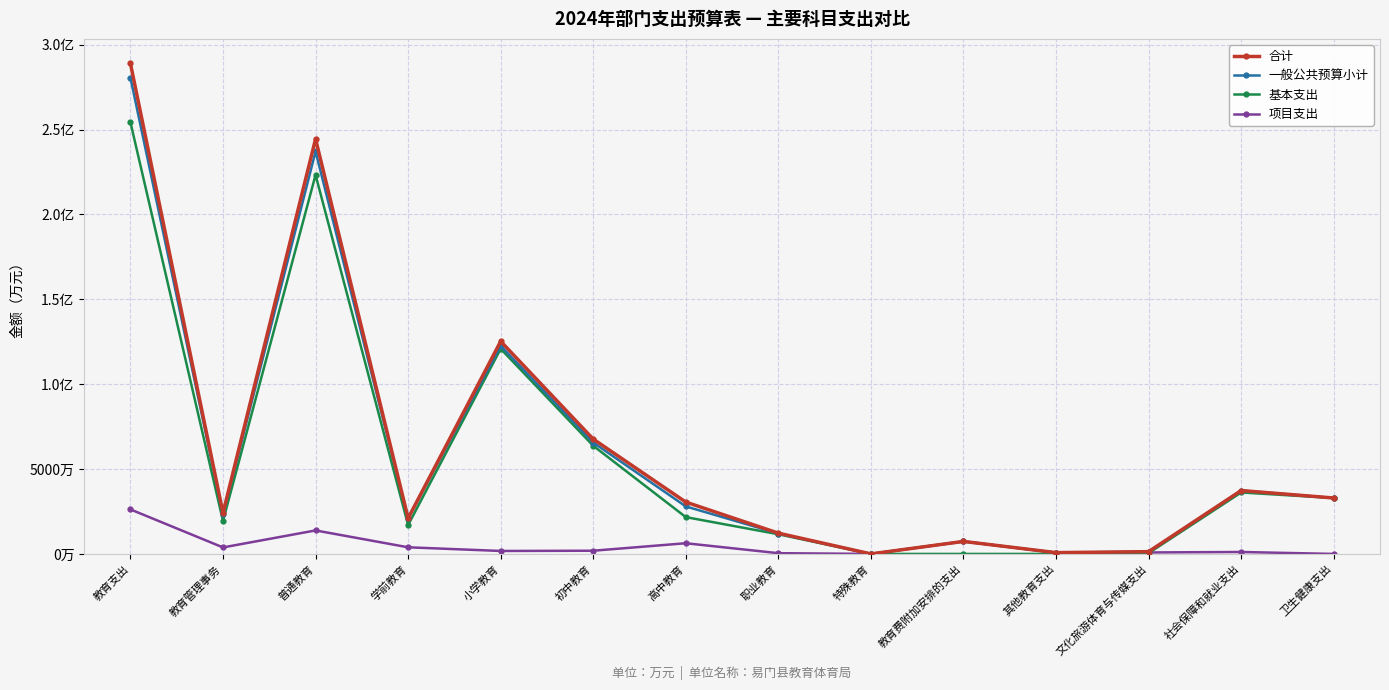

What is the value of the 基本支出 point at the 7th from the left?

2169.1